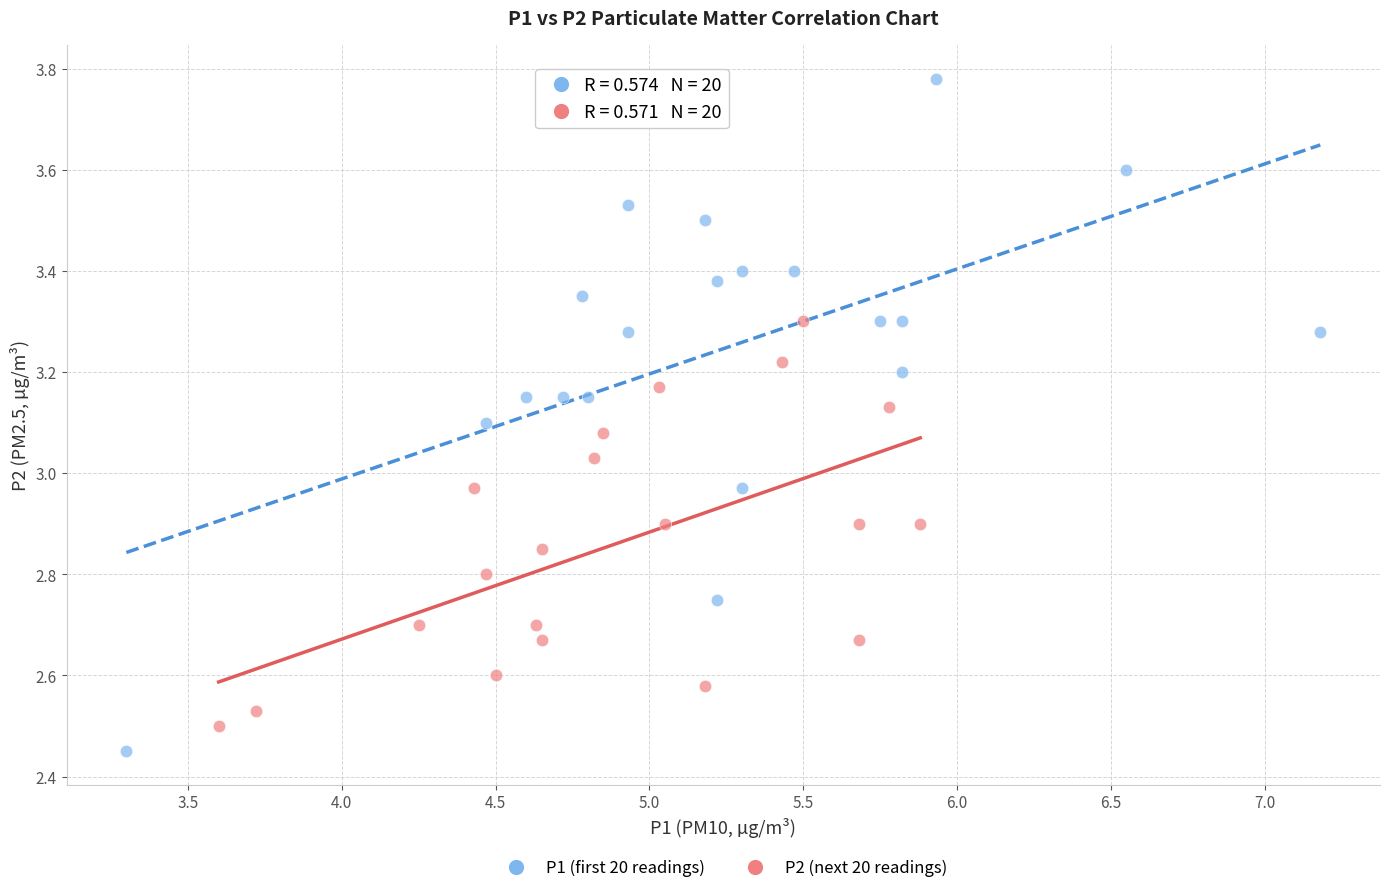

Which series has the largest Y range (max minus min)?

P1 (first 20 readings)